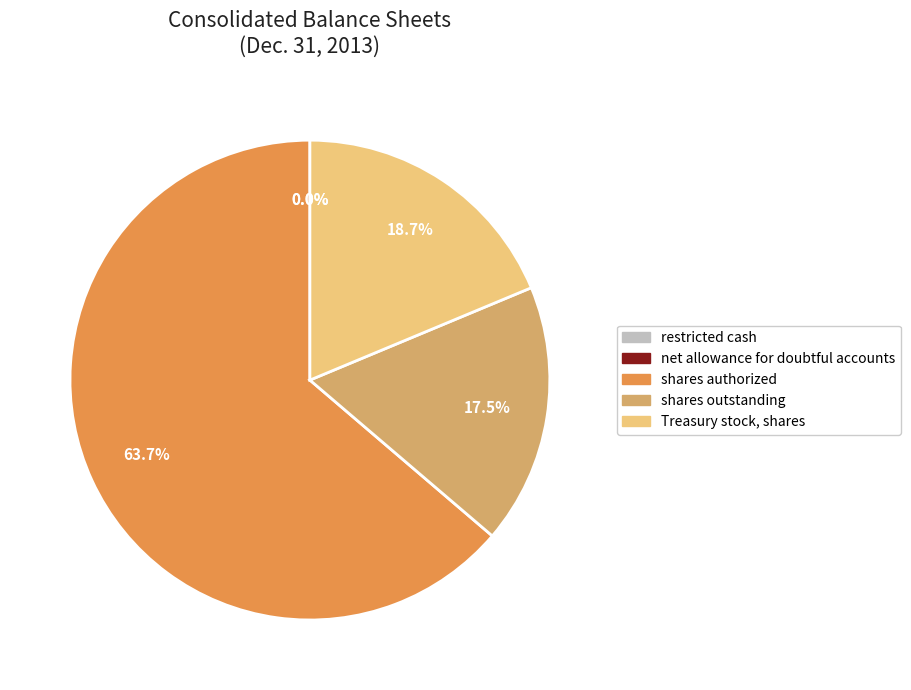

How many segments does this pie chart have?

5